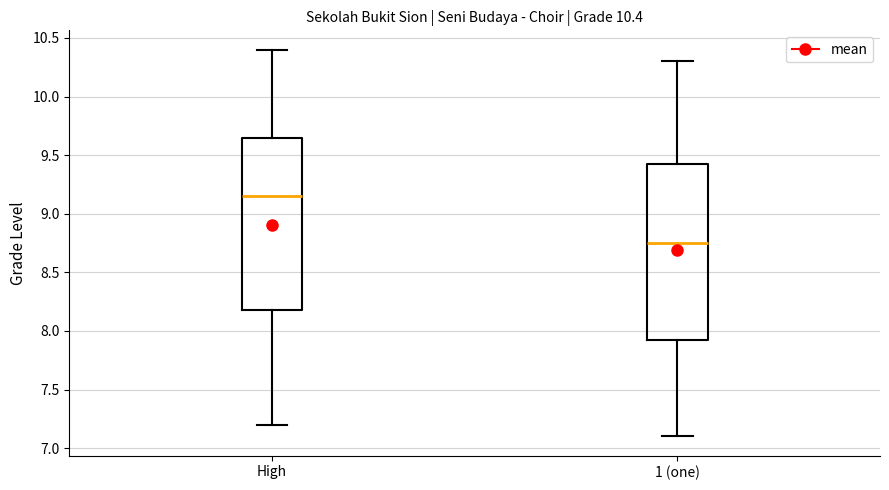

Which box's median line is the lowest?

1 (one)